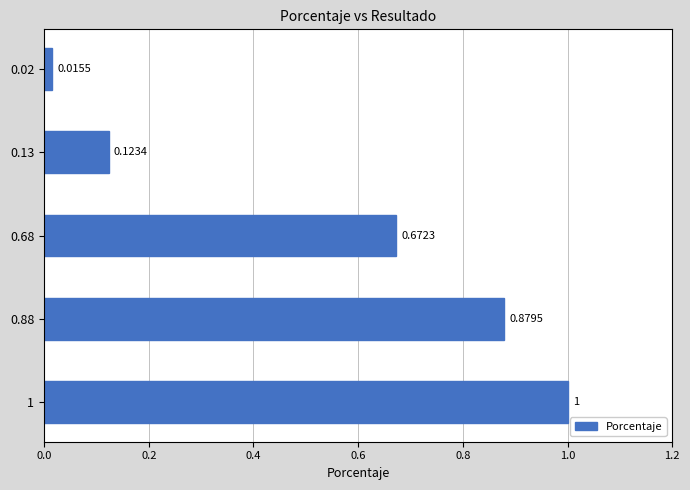

What is the average value?

0.5